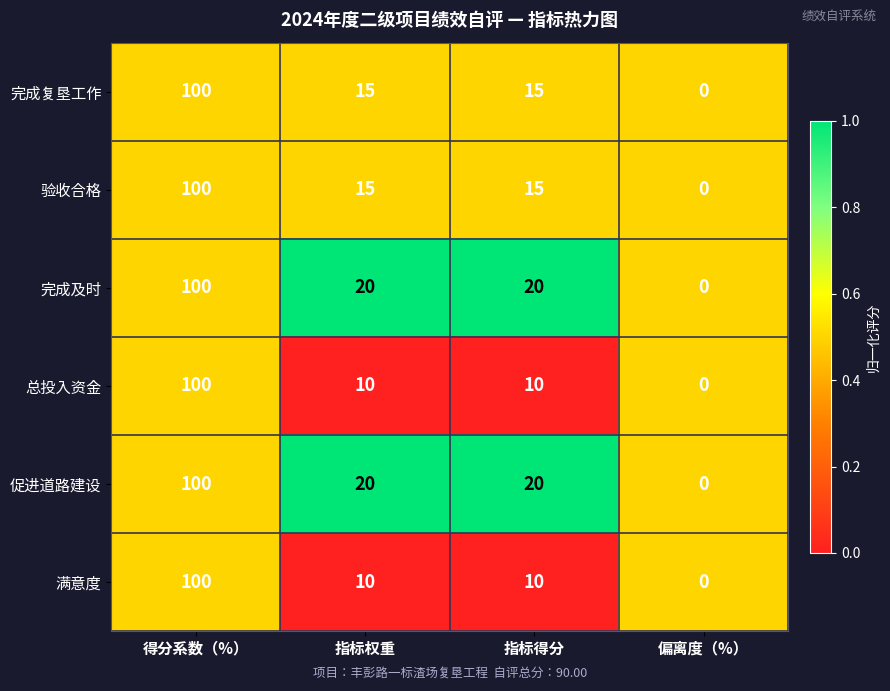

What is the total value across all series at 指标权重?

90